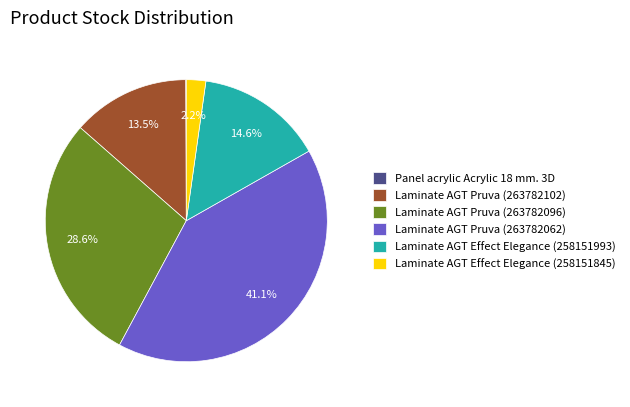

What is the ratio of the value at Laminate AGT Pruva (263782062) to the value at Laminate AGT Effect Elegance (258151993)?

2.8